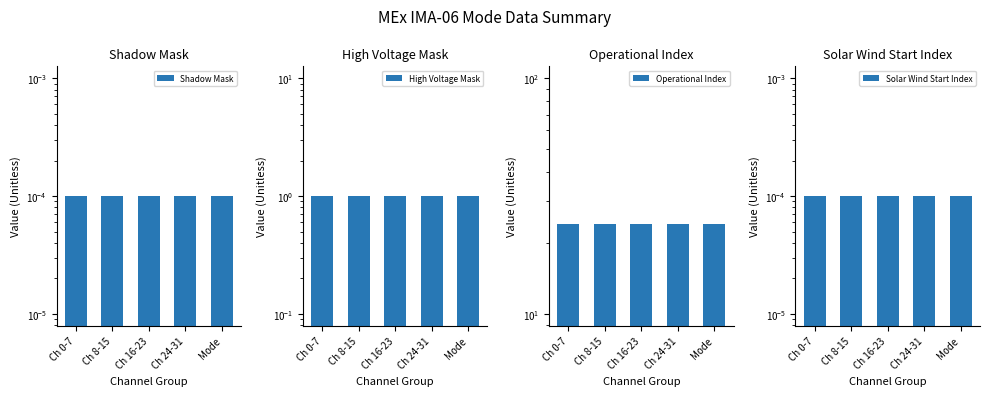

What is the highest value of the Operational Index series?

24.0